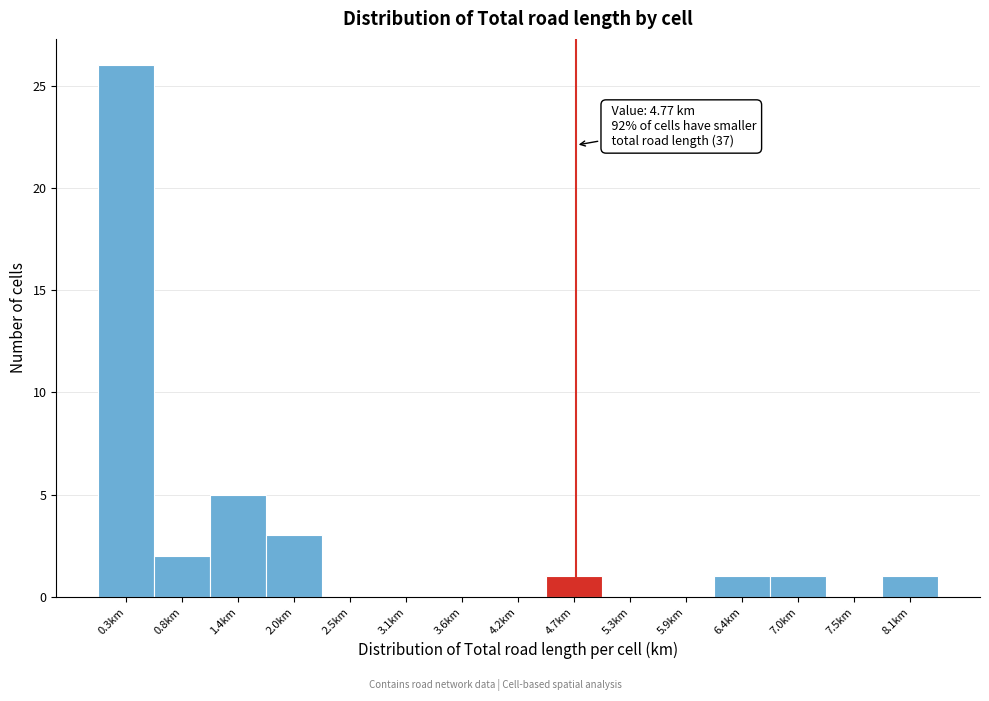

Which range on the x-axis has the tallest bar?

0.0 to 0.6